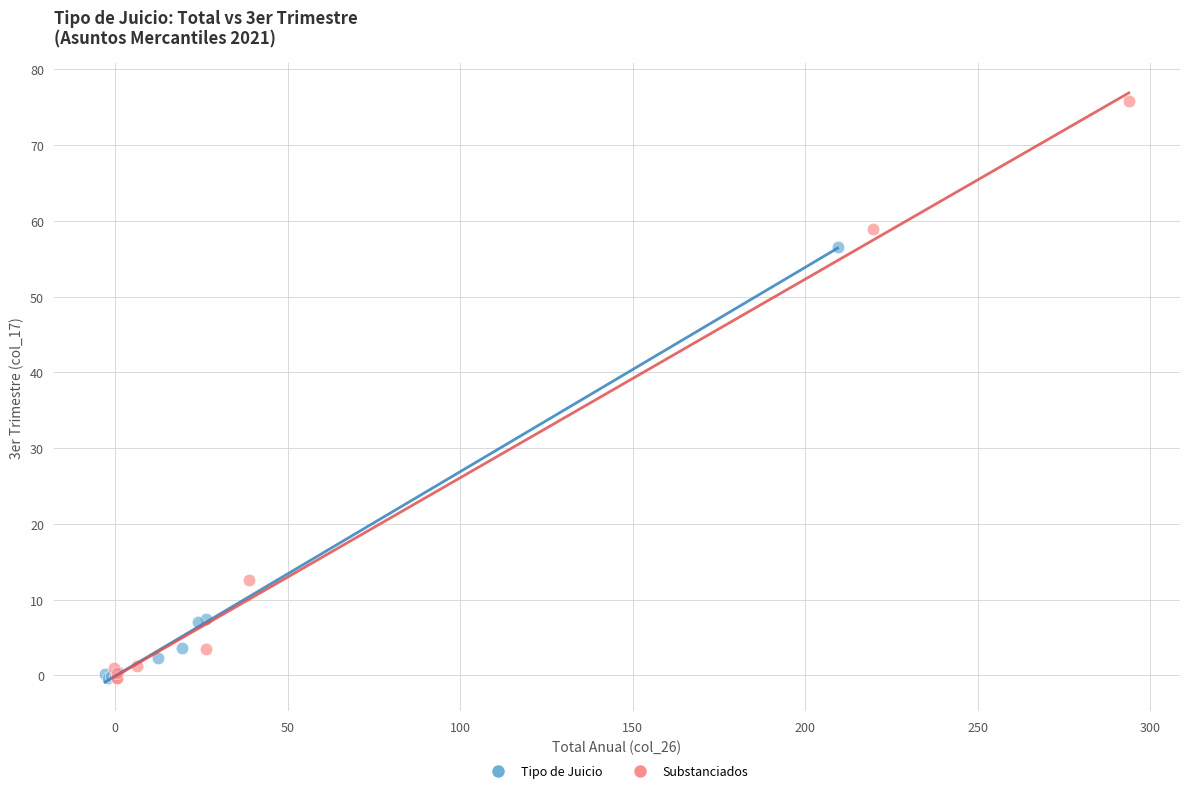

Which series has the widest spread of Y values?

Substanciados